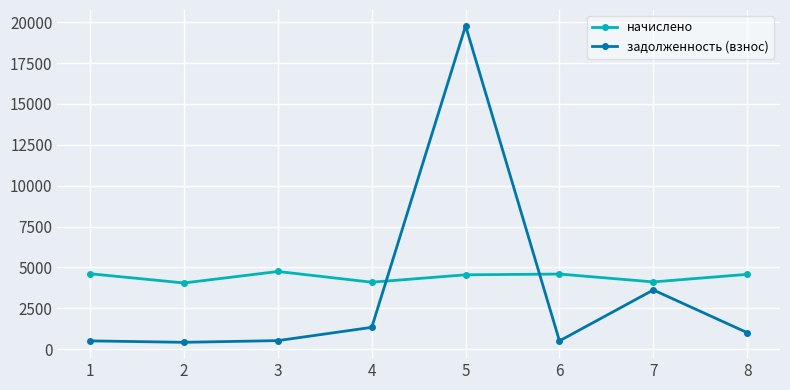

How many intersections are there between задолженность (взнос) and начислено?

2